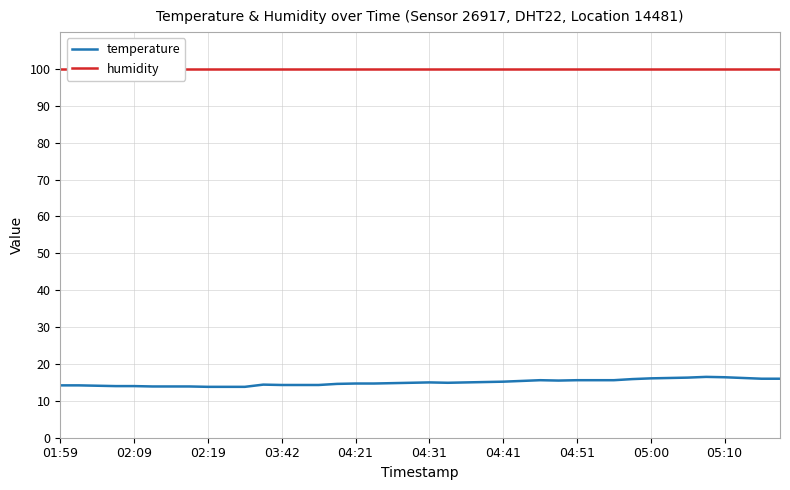

Is it true that humidity equals 67.5 at 37?

False